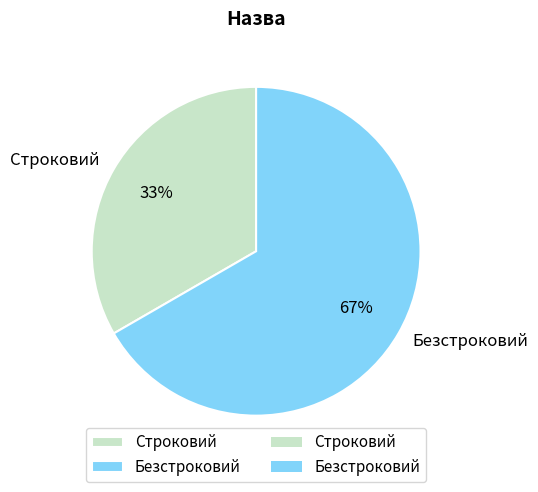

How many segments does this pie chart have?

2